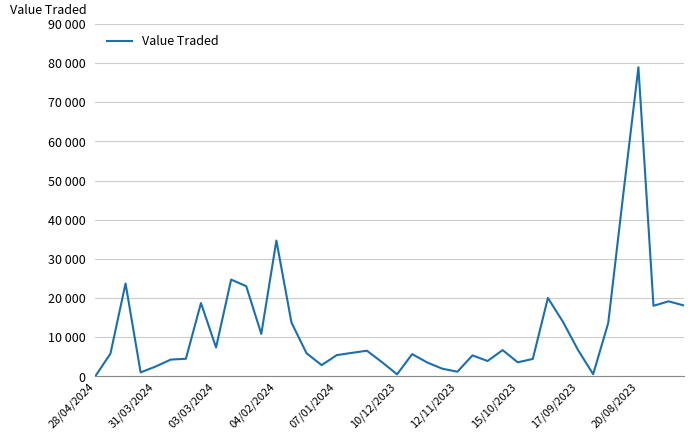

Reading left to right, extract all data points from this chart.

76	5832	23726	1025	2541	4308	4506	18731	7392	24721	23049	10857	34696	13753	5912	2889	5442	6016	6569	3649	542	5701	3564	1975	1202	5378	3940	6728	3603	4472	20039	13927	6733	568	13653	46621	78942	18040	19172	18132